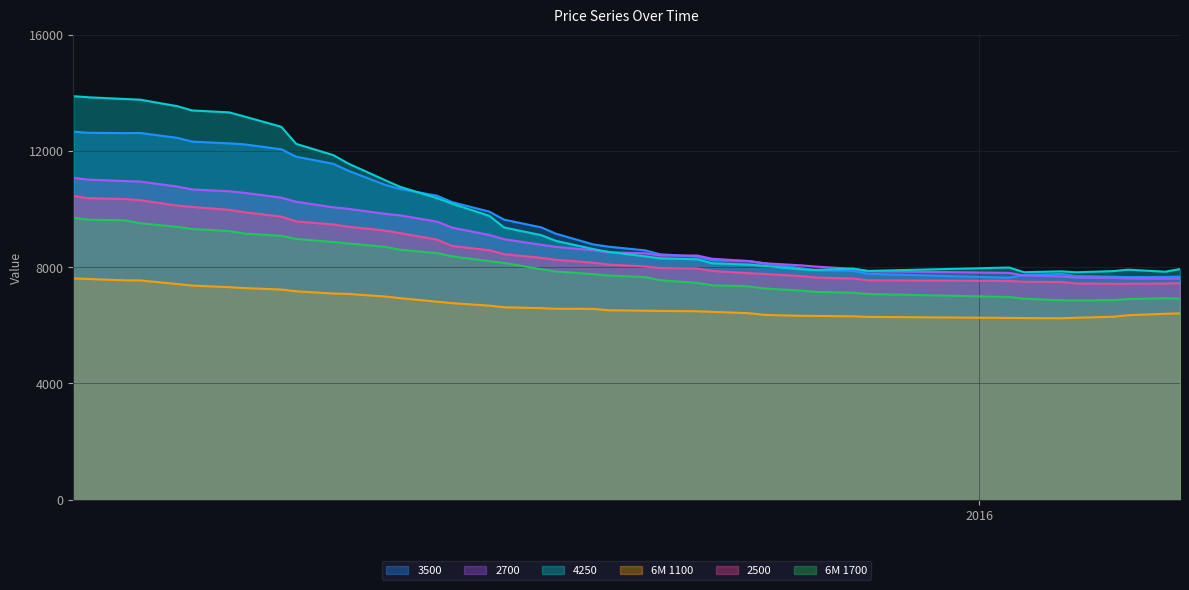

Which has a higher value, 01.09.2015 or 15.09.2015?

01.09.2015